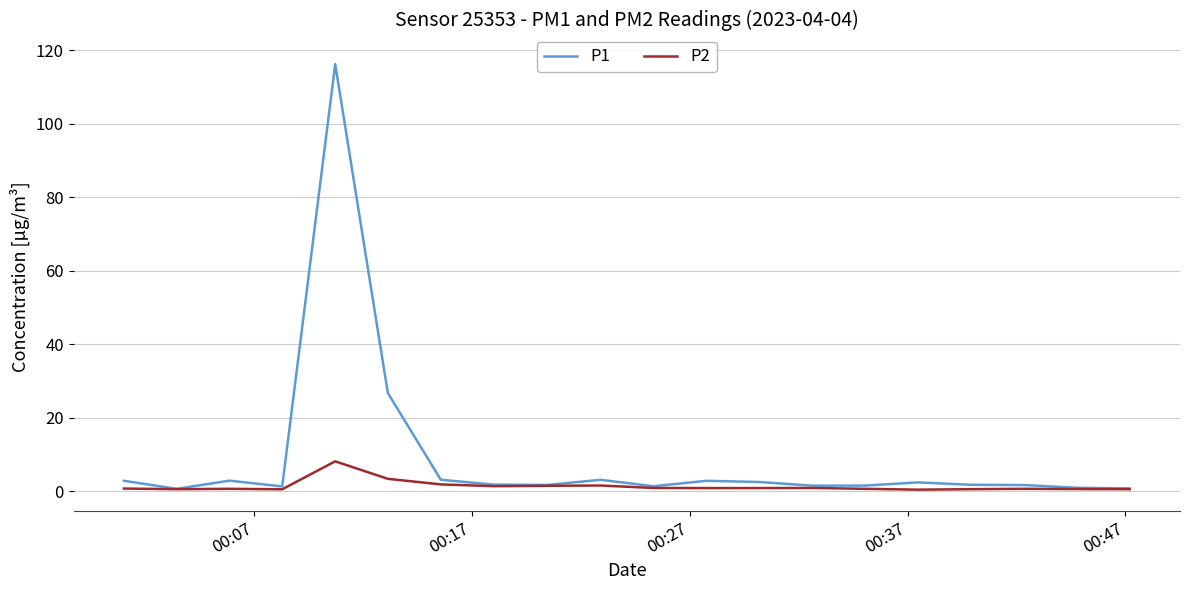

List the series in order of their overall mean, lowest first.

P2, P1